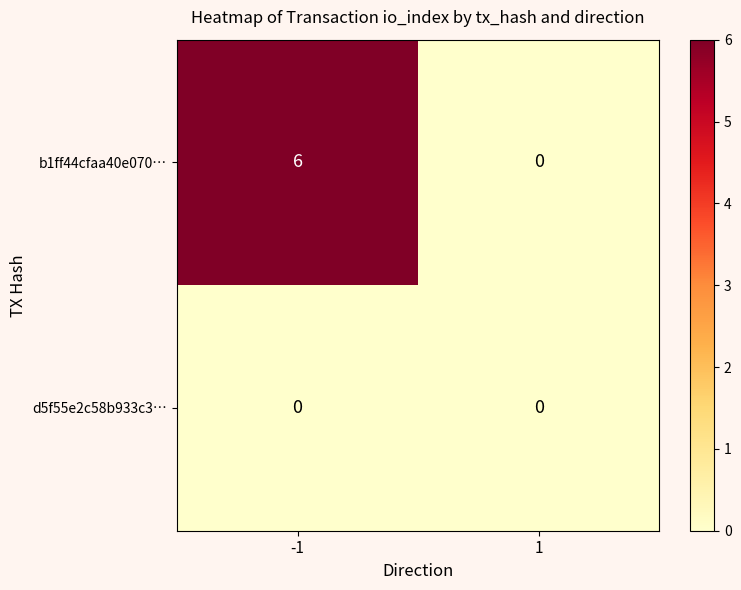

List the series in order of their peak value, lowest first.

d5f55e2c58b933c3…, b1ff44cfaa40e070…